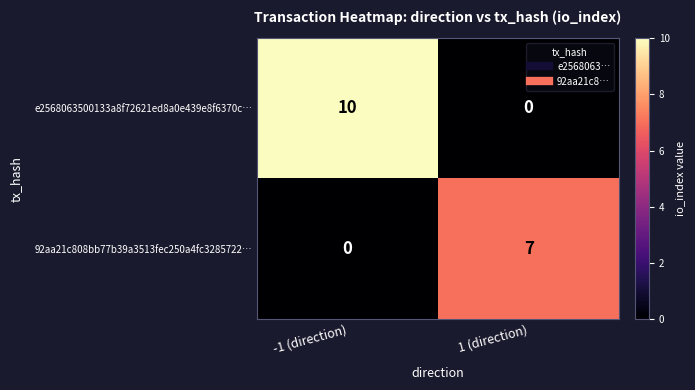

What is the average value of the 92aa21c808bb77b39a3513fec250a4fc3285722… series?

4